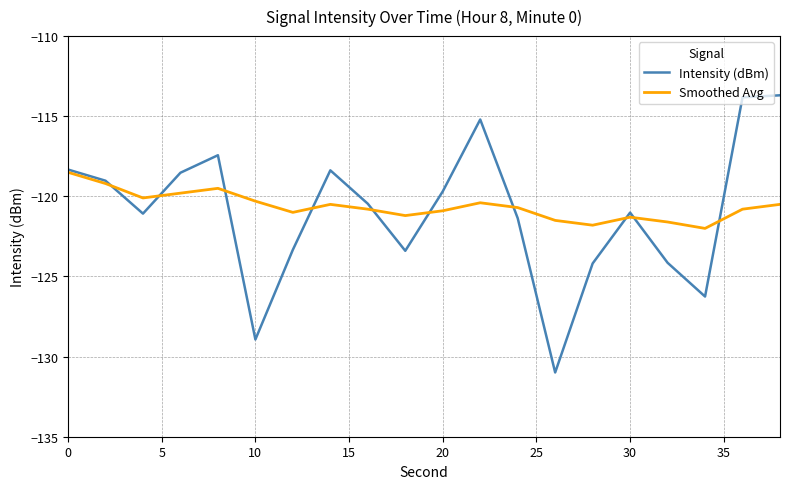

What is the minimum value shown in the chart?

-131.0